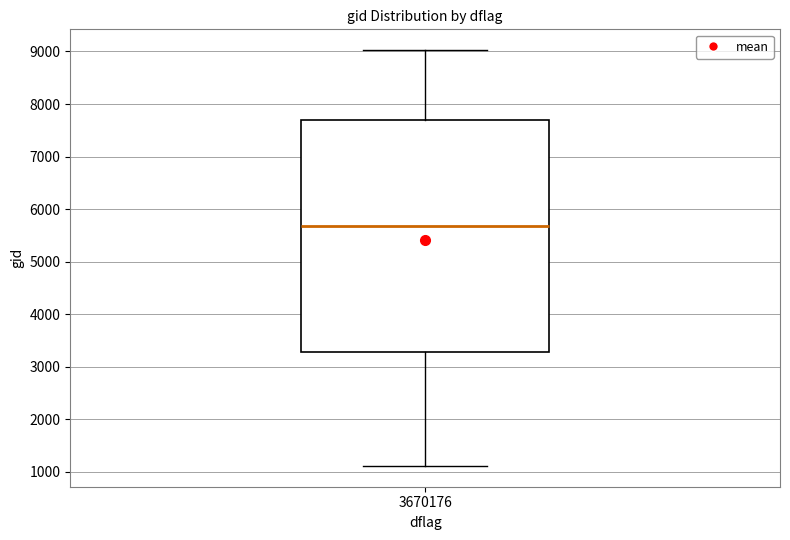

Where does the upper whisker of the box at x = 3670176 end on the y-axis? The values are not printed on the chart, so give them approximately, as read against the axis.

9000